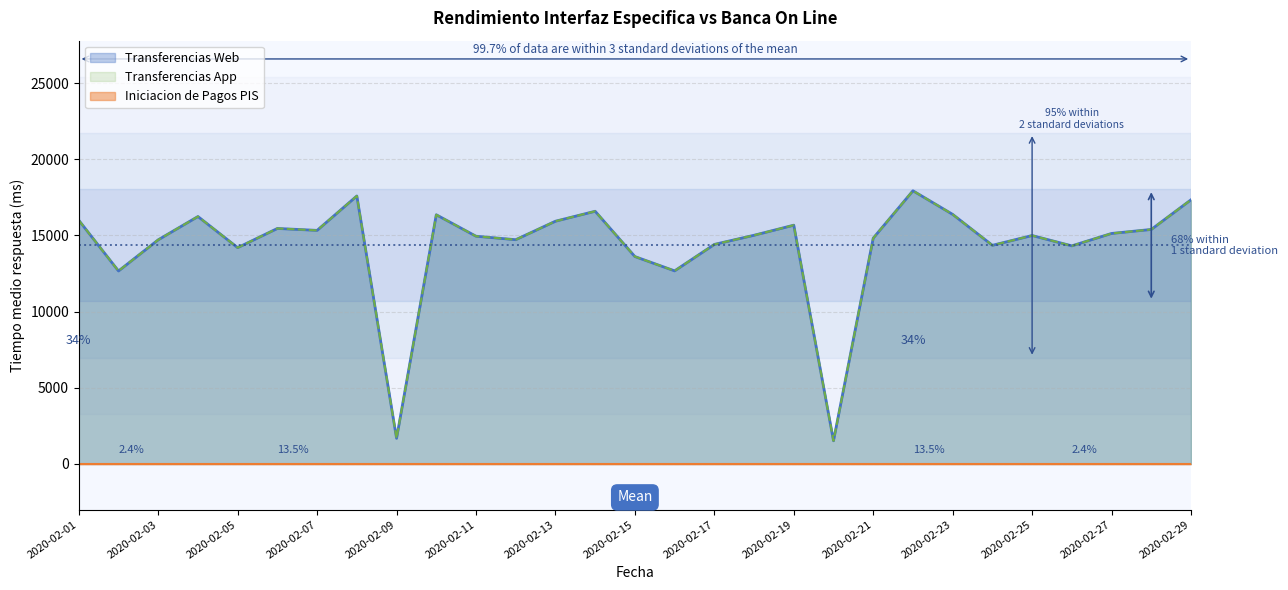

Does the chart display data point markers on the line(s)?

No